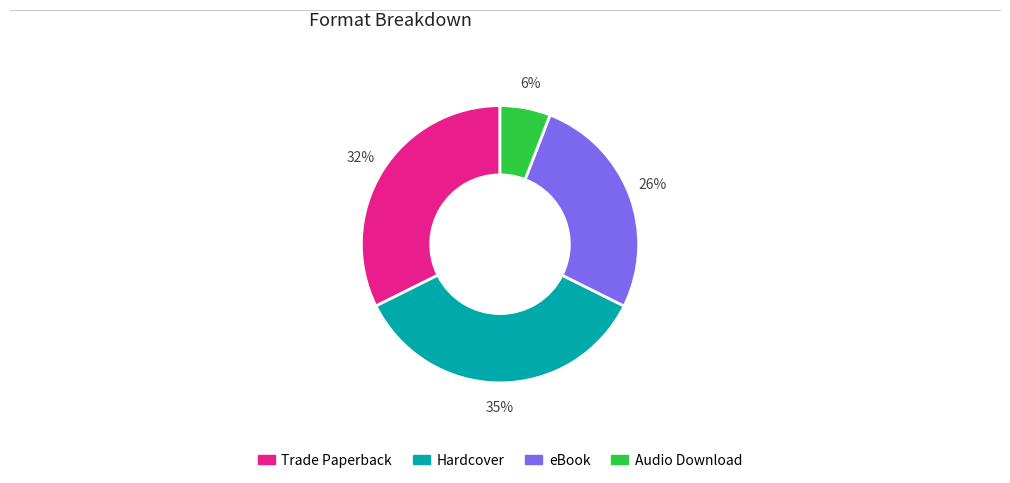

To the nearest percent, what is the difference between the largest and smallest slice percentages?

29%